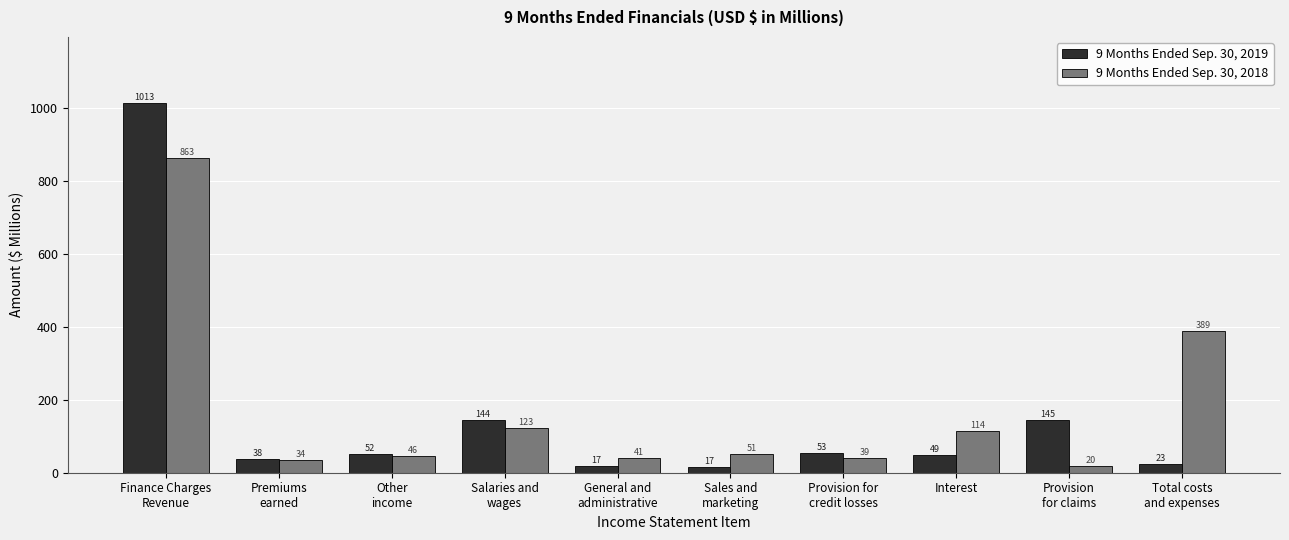

List the labels in order of 9 Months Ended Sep. 30, 2018 value, smallest first.

Provision
for claims, Premiums
earned, Provision for
credit losses, General and
administrative, Other
income, Sales and
marketing, Interest, Salaries and
wages, Total costs
and expenses, Finance Charges
Revenue